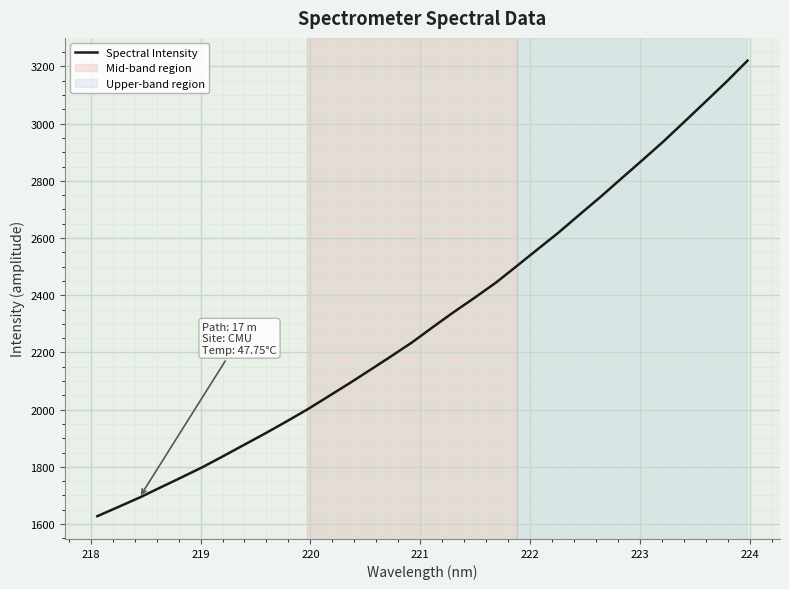

What is the minimum value shown in the chart?

1627.5